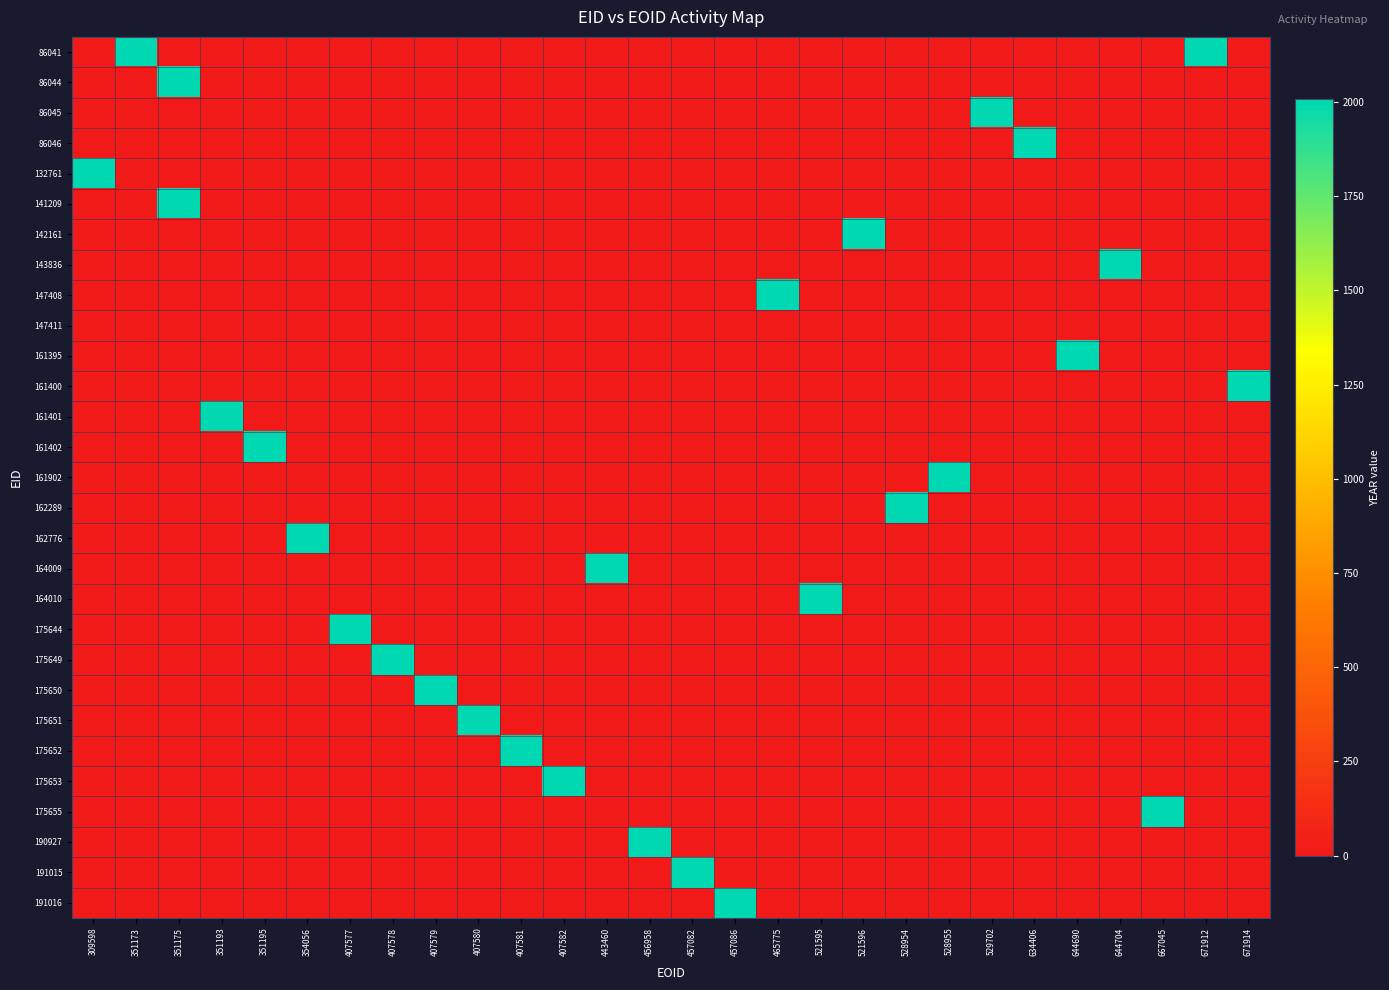

Reading right to left, list all the values displayed in this chart.

86041: 671914=0	671912=2007	667045=0	644704=0	644690=0	634406=0	529702=0	528955=0	528954=0	521596=0	521595=0	465775=0	457086=0	457082=0	456958=0	443460=0	407582=0	407581=0	407580=0	407579=0	407578=0	407577=0	354056=0	351195=0	351193=0	351175=0	351173=2007	309598=0
86044: 671914=0	671912=0	667045=0	644704=0	644690=0	634406=0	529702=0	528955=0	528954=0	521596=0	521595=0	465775=0	457086=0	457082=0	456958=0	443460=0	407582=0	407581=0	407580=0	407579=0	407578=0	407577=0	354056=0	351195=0	351193=0	351175=2007	351173=0	309598=0
86045: 671914=0	671912=0	667045=0	644704=0	644690=0	634406=0	529702=2007	528955=0	528954=0	521596=0	521595=0	465775=0	457086=0	457082=0	456958=0	443460=0	407582=0	407581=0	407580=0	407579=0	407578=0	407577=0	354056=0	351195=0	351193=0	351175=0	351173=0	309598=0
86046: 671914=0	671912=0	667045=0	644704=0	644690=0	634406=2007	529702=0	528955=0	528954=0	521596=0	521595=0	465775=0	457086=0	457082=0	456958=0	443460=0	407582=0	407581=0	407580=0	407579=0	407578=0	407577=0	354056=0	351195=0	351193=0	351175=0	351173=0	309598=0
132761: 671914=0	671912=0	667045=0	644704=0	644690=0	634406=0	529702=0	528955=0	528954=0	521596=0	521595=0	465775=0	457086=0	457082=0	456958=0	443460=0	407582=0	407581=0	407580=0	407579=0	407578=0	407577=0	354056=0	351195=0	351193=0	351175=0	351173=0	309598=2007
141209: 671914=0	671912=0	667045=0	644704=0	644690=0	634406=0	529702=0	528955=0	528954=0	521596=0	521595=0	465775=0	457086=0	457082=0	456958=0	443460=0	407582=0	407581=0	407580=0	407579=0	407578=0	407577=0	354056=0	351195=0	351193=0	351175=2007	351173=0	309598=0
142161: 671914=0	671912=0	667045=0	644704=0	644690=0	634406=0	529702=0	528955=0	528954=0	521596=2007	521595=0	465775=0	457086=0	457082=0	456958=0	443460=0	407582=0	407581=0	407580=0	407579=0	407578=0	407577=0	354056=0	351195=0	351193=0	351175=0	351173=0	309598=0
143836: 671914=0	671912=0	667045=0	644704=2007	644690=0	634406=0	529702=0	528955=0	528954=0	521596=0	521595=0	465775=0	457086=0	457082=0	456958=0	443460=0	407582=0	407581=0	407580=0	407579=0	407578=0	407577=0	354056=0	351195=0	351193=0	351175=0	351173=0	309598=0
147408: 671914=0	671912=0	667045=0	644704=0	644690=0	634406=0	529702=0	528955=0	528954=0	521596=0	521595=0	465775=2007	457086=0	457082=0	456958=0	443460=0	407582=0	407581=0	407580=0	407579=0	407578=0	407577=0	354056=0	351195=0	351193=0	351175=0	351173=0	309598=0
147411: 671914=0	671912=0	667045=0	644704=0	644690=0	634406=0	529702=0	528955=0	528954=0	521596=0	521595=0	465775=0	457086=0	457082=0	456958=0	443460=0	407582=0	407581=0	407580=0	407579=0	407578=0	407577=0	354056=0	351195=0	351193=0	351175=0	351173=0	309598=0
161395: 671914=0	671912=0	667045=0	644704=0	644690=2007	634406=0	529702=0	528955=0	528954=0	521596=0	521595=0	465775=0	457086=0	457082=0	456958=0	443460=0	407582=0	407581=0	407580=0	407579=0	407578=0	407577=0	354056=0	351195=0	351193=0	351175=0	351173=0	309598=0
161400: 671914=2007	671912=0	667045=0	644704=0	644690=0	634406=0	529702=0	528955=0	528954=0	521596=0	521595=0	465775=0	457086=0	457082=0	456958=0	443460=0	407582=0	407581=0	407580=0	407579=0	407578=0	407577=0	354056=0	351195=0	351193=0	351175=0	351173=0	309598=0
161401: 671914=0	671912=0	667045=0	644704=0	644690=0	634406=0	529702=0	528955=0	528954=0	521596=0	521595=0	465775=0	457086=0	457082=0	456958=0	443460=0	407582=0	407581=0	407580=0	407579=0	407578=0	407577=0	354056=0	351195=0	351193=2007	351175=0	351173=0	309598=0
161402: 671914=0	671912=0	667045=0	644704=0	644690=0	634406=0	529702=0	528955=0	528954=0	521596=0	521595=0	465775=0	457086=0	457082=0	456958=0	443460=0	407582=0	407581=0	407580=0	407579=0	407578=0	407577=0	354056=0	351195=2007	351193=0	351175=0	351173=0	309598=0
161902: 671914=0	671912=0	667045=0	644704=0	644690=0	634406=0	529702=0	528955=2007	528954=0	521596=0	521595=0	465775=0	457086=0	457082=0	456958=0	443460=0	407582=0	407581=0	407580=0	407579=0	407578=0	407577=0	354056=0	351195=0	351193=0	351175=0	351173=0	309598=0
162289: 671914=0	671912=0	667045=0	644704=0	644690=0	634406=0	529702=0	528955=0	528954=2007	521596=0	521595=0	465775=0	457086=0	457082=0	456958=0	443460=0	407582=0	407581=0	407580=0	407579=0	407578=0	407577=0	354056=0	351195=0	351193=0	351175=0	351173=0	309598=0
162776: 671914=0	671912=0	667045=0	644704=0	644690=0	634406=0	529702=0	528955=0	528954=0	521596=0	521595=0	465775=0	457086=0	457082=0	456958=0	443460=0	407582=0	407581=0	407580=0	407579=0	407578=0	407577=0	354056=2007	351195=0	351193=0	351175=0	351173=0	309598=0
164009: 671914=0	671912=0	667045=0	644704=0	644690=0	634406=0	529702=0	528955=0	528954=0	521596=0	521595=0	465775=0	457086=0	457082=0	456958=0	443460=2007	407582=0	407581=0	407580=0	407579=0	407578=0	407577=0	354056=0	351195=0	351193=0	351175=0	351173=0	309598=0
164010: 671914=0	671912=0	667045=0	644704=0	644690=0	634406=0	529702=0	528955=0	528954=0	521596=0	521595=2007	465775=0	457086=0	457082=0	456958=0	443460=0	407582=0	407581=0	407580=0	407579=0	407578=0	407577=0	354056=0	351195=0	351193=0	351175=0	351173=0	309598=0
175644: 671914=0	671912=0	667045=0	644704=0	644690=0	634406=0	529702=0	528955=0	528954=0	521596=0	521595=0	465775=0	457086=0	457082=0	456958=0	443460=0	407582=0	407581=0	407580=0	407579=0	407578=0	407577=2007	354056=0	351195=0	351193=0	351175=0	351173=0	309598=0
175649: 671914=0	671912=0	667045=0	644704=0	644690=0	634406=0	529702=0	528955=0	528954=0	521596=0	521595=0	465775=0	457086=0	457082=0	456958=0	443460=0	407582=0	407581=0	407580=0	407579=0	407578=2007	407577=0	354056=0	351195=0	351193=0	351175=0	351173=0	309598=0
175650: 671914=0	671912=0	667045=0	644704=0	644690=0	634406=0	529702=0	528955=0	528954=0	521596=0	521595=0	465775=0	457086=0	457082=0	456958=0	443460=0	407582=0	407581=0	407580=0	407579=2007	407578=0	407577=0	354056=0	351195=0	351193=0	351175=0	351173=0	309598=0
175651: 671914=0	671912=0	667045=0	644704=0	644690=0	634406=0	529702=0	528955=0	528954=0	521596=0	521595=0	465775=0	457086=0	457082=0	456958=0	443460=0	407582=0	407581=0	407580=2007	407579=0	407578=0	407577=0	354056=0	351195=0	351193=0	351175=0	351173=0	309598=0
175652: 671914=0	671912=0	667045=0	644704=0	644690=0	634406=0	529702=0	528955=0	528954=0	521596=0	521595=0	465775=0	457086=0	457082=0	456958=0	443460=0	407582=0	407581=2007	407580=0	407579=0	407578=0	407577=0	354056=0	351195=0	351193=0	351175=0	351173=0	309598=0
175653: 671914=0	671912=0	667045=0	644704=0	644690=0	634406=0	529702=0	528955=0	528954=0	521596=0	521595=0	465775=0	457086=0	457082=0	456958=0	443460=0	407582=2007	407581=0	407580=0	407579=0	407578=0	407577=0	354056=0	351195=0	351193=0	351175=0	351173=0	309598=0
175655: 671914=0	671912=0	667045=2007	644704=0	644690=0	634406=0	529702=0	528955=0	528954=0	521596=0	521595=0	465775=0	457086=0	457082=0	456958=0	443460=0	407582=0	407581=0	407580=0	407579=0	407578=0	407577=0	354056=0	351195=0	351193=0	351175=0	351173=0	309598=0
190927: 671914=0	671912=0	667045=0	644704=0	644690=0	634406=0	529702=0	528955=0	528954=0	521596=0	521595=0	465775=0	457086=0	457082=0	456958=2007	443460=0	407582=0	407581=0	407580=0	407579=0	407578=0	407577=0	354056=0	351195=0	351193=0	351175=0	351173=0	309598=0
191015: 671914=0	671912=0	667045=0	644704=0	644690=0	634406=0	529702=0	528955=0	528954=0	521596=0	521595=0	465775=0	457086=0	457082=2007	456958=0	443460=0	407582=0	407581=0	407580=0	407579=0	407578=0	407577=0	354056=0	351195=0	351193=0	351175=0	351173=0	309598=0
191016: 671914=0	671912=0	667045=0	644704=0	644690=0	634406=0	529702=0	528955=0	528954=0	521596=0	521595=0	465775=0	457086=2007	457082=0	456958=0	443460=0	407582=0	407581=0	407580=0	407579=0	407578=0	407577=0	354056=0	351195=0	351193=0	351175=0	351173=0	309598=0